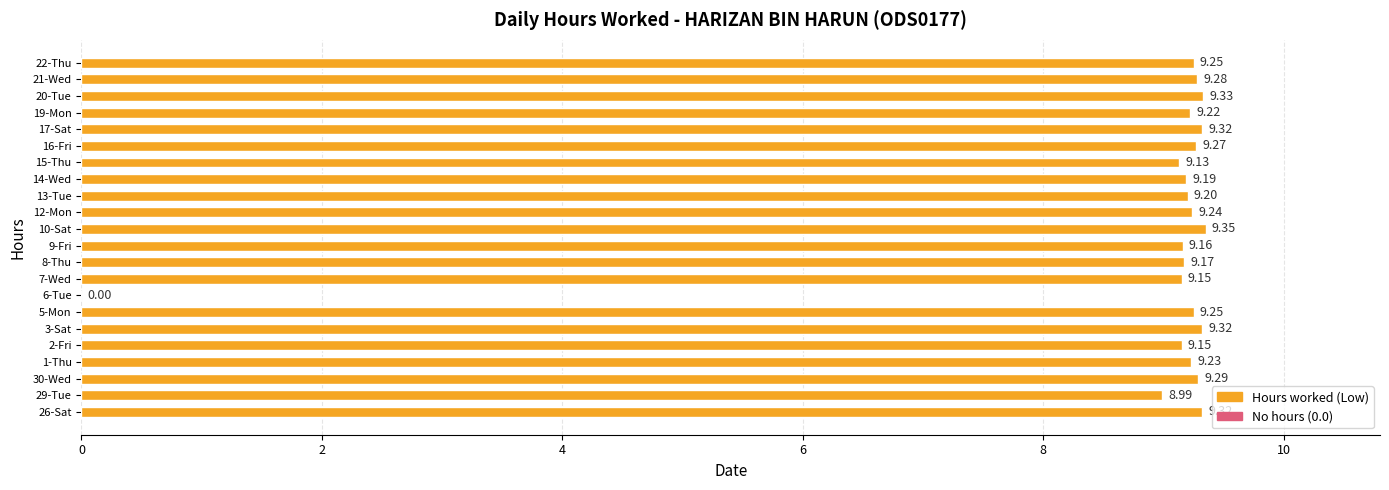

What is the sum of all values?

193.8